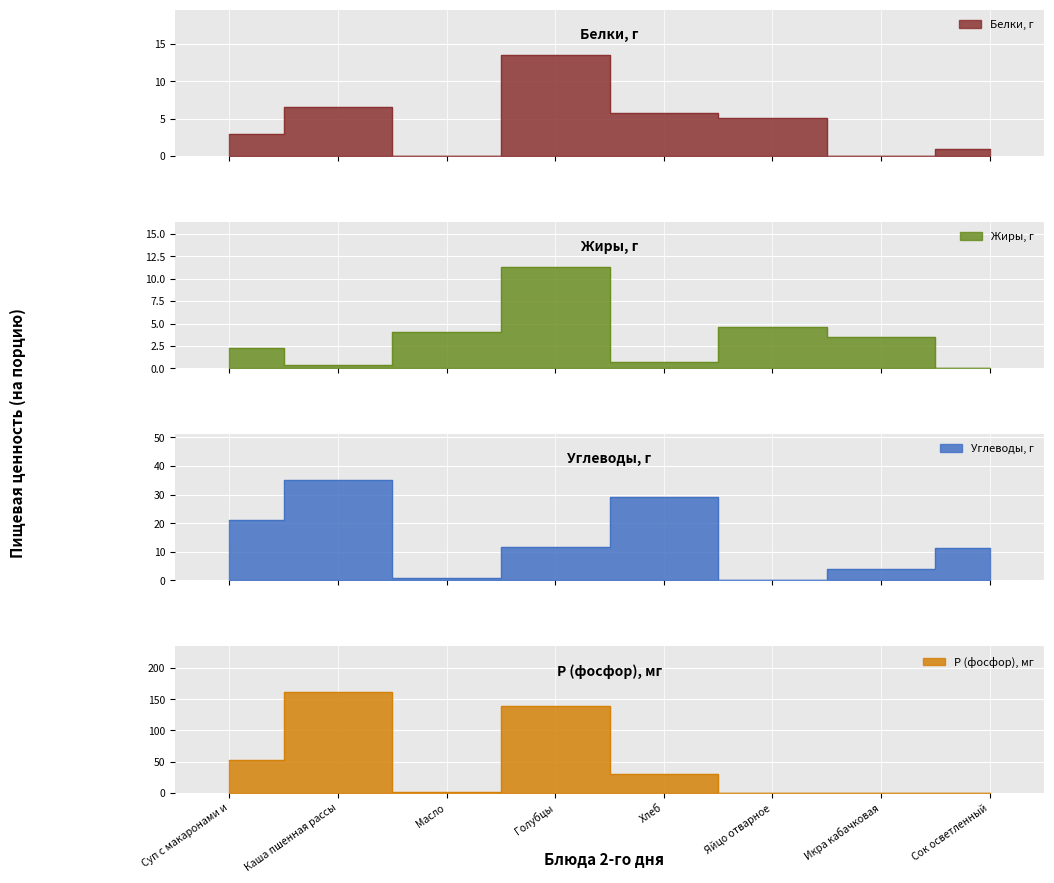

What is the difference between the second highest and minimum values in the Белки series?

6.6